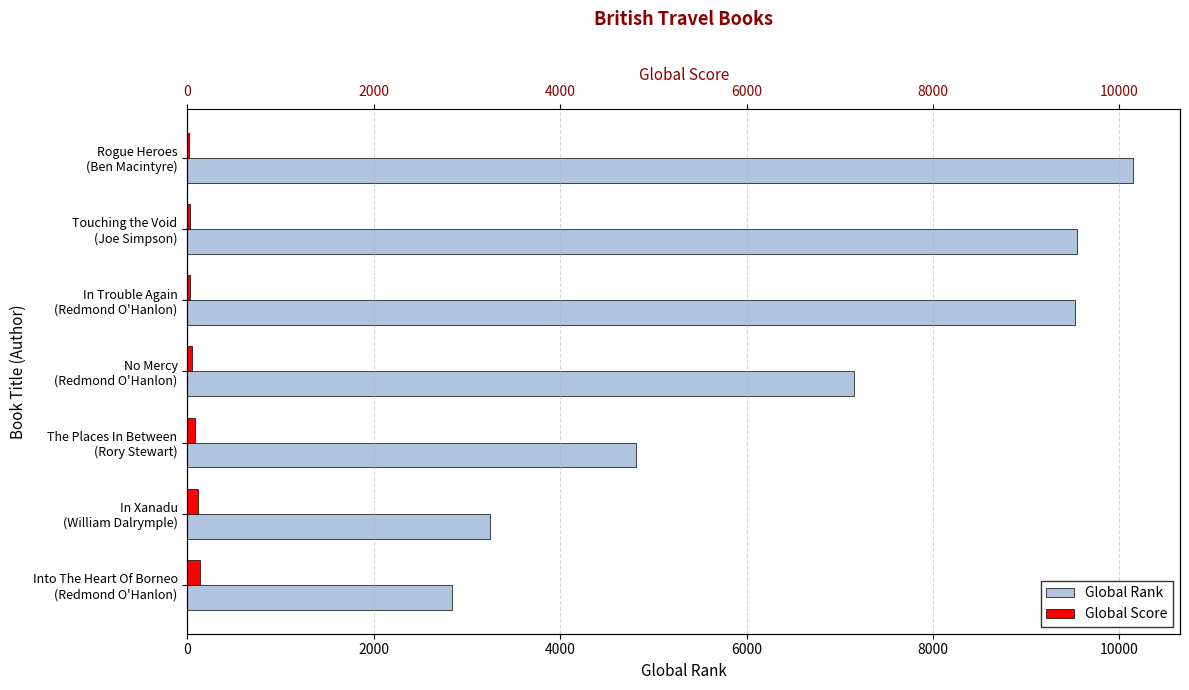

The value of Global Rank at In Xanadu (William Dalrymple) is 3244. True or false?

True